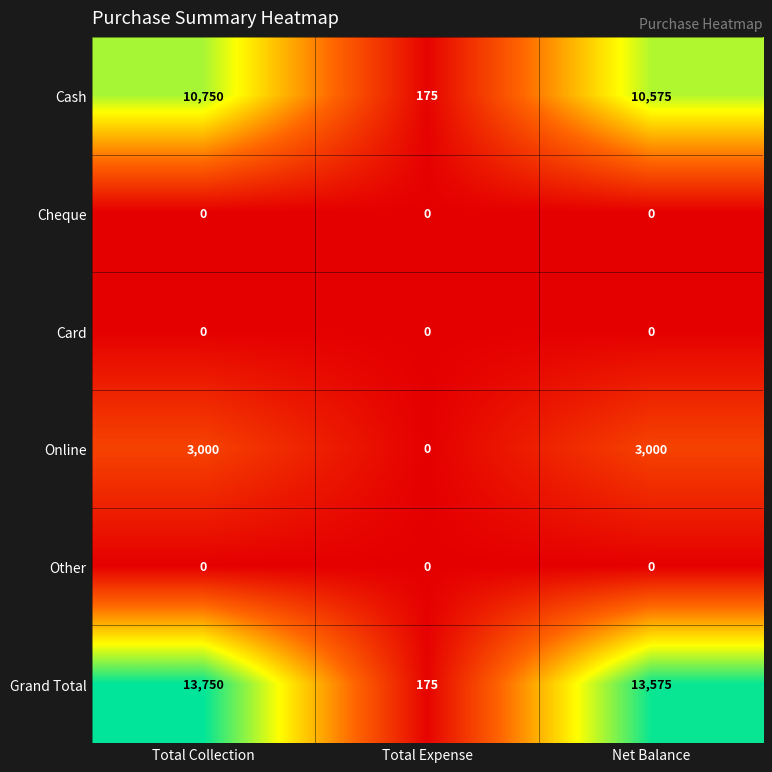

Reading left to right, extract all data points from this chart.

Cash: 10750	175	10575
Cheque: 0	0	0
Card: 0	0	0
Online: 3000	0	3000
Other: 0	0	0
Grand Total: 13750	175	13575